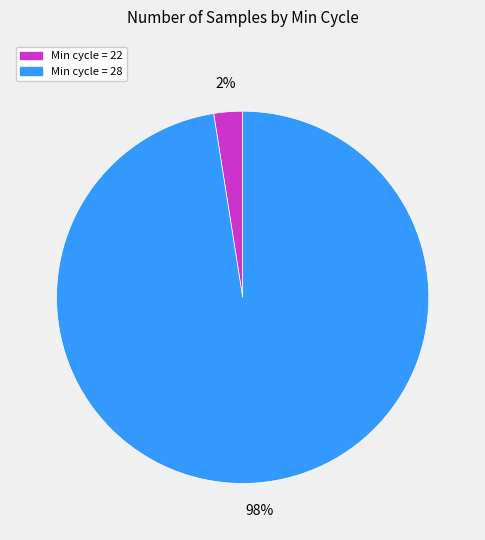

Is there a majority slice in this chart?

Yes